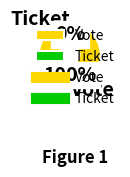

To the nearest percent, what portion does Vote represent?

100%